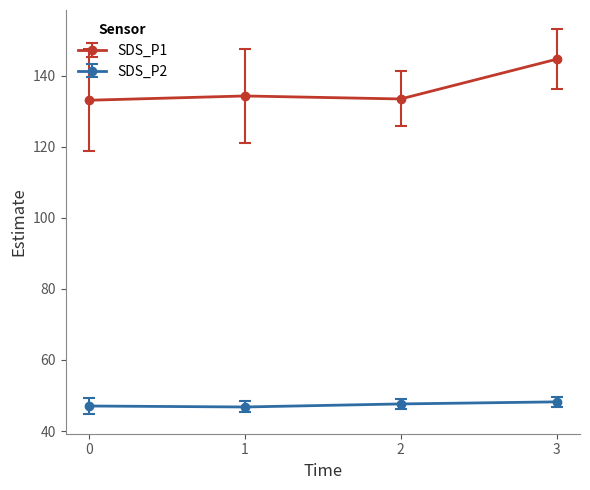

At 3, list the series in order from smallest to largest.

SDS_P2, SDS_P1